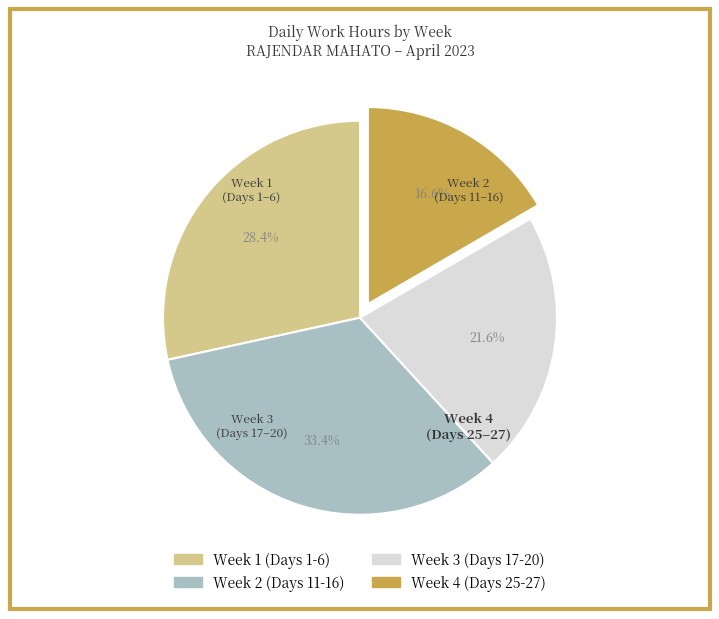

How many slices are in this pie chart?

4